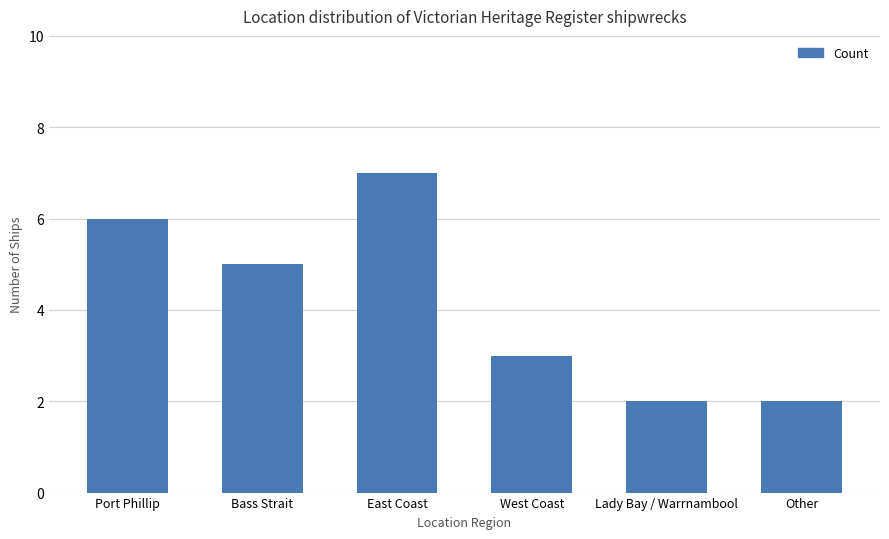

What is the ratio of the value at Bass Strait to the value at Port Phillip?

0.8